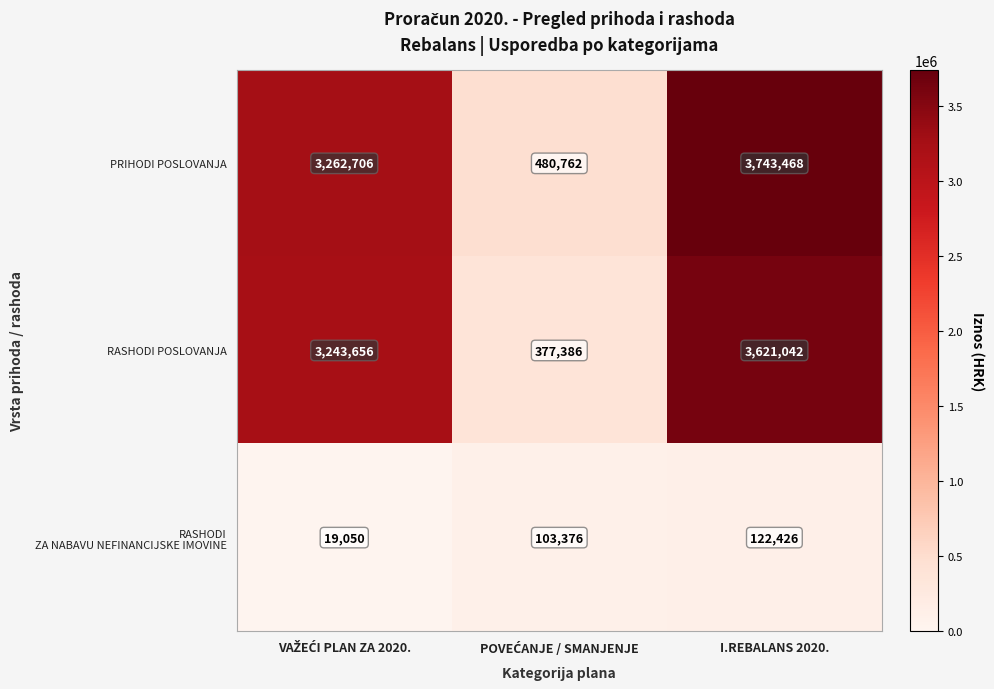

At which category is the sum across all series the highest?

I.REBALANS 2020.